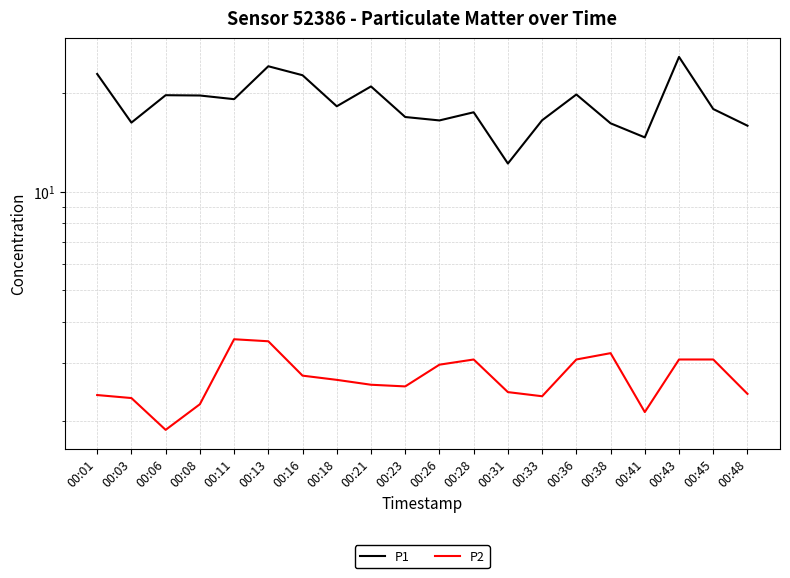

Count the number of categories in the chart.

20